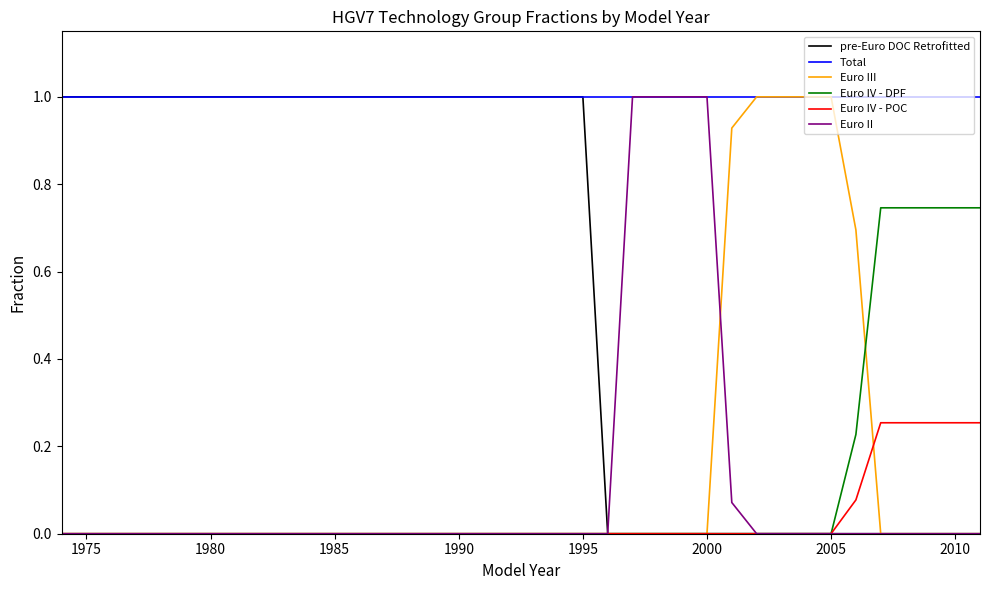

What is the sum of all Euro III values?

5.6